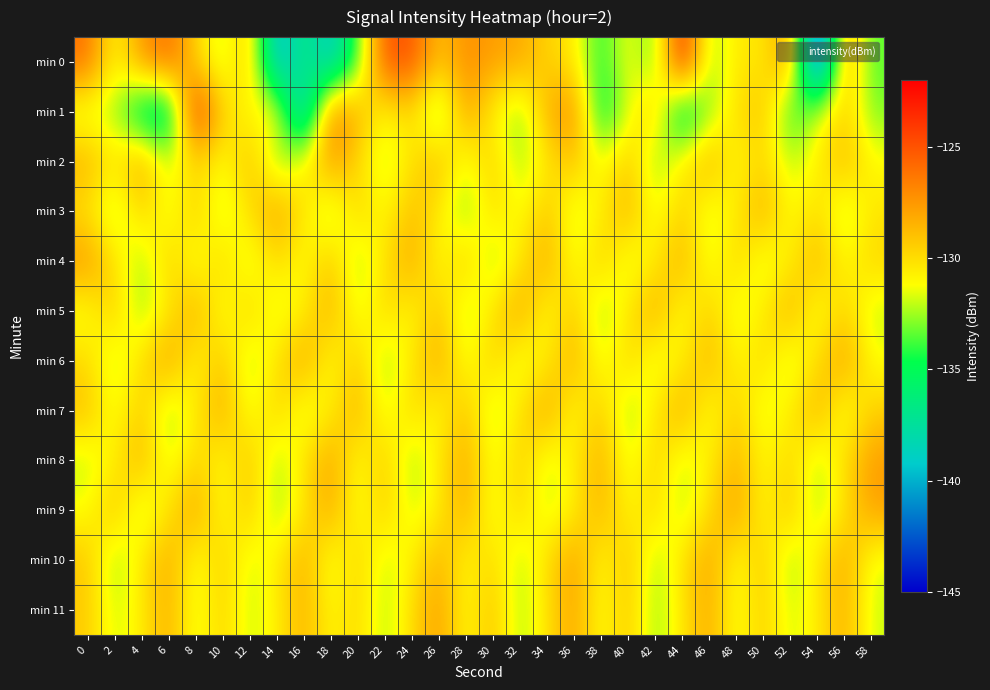

Which category has the lowest value across all series?

54